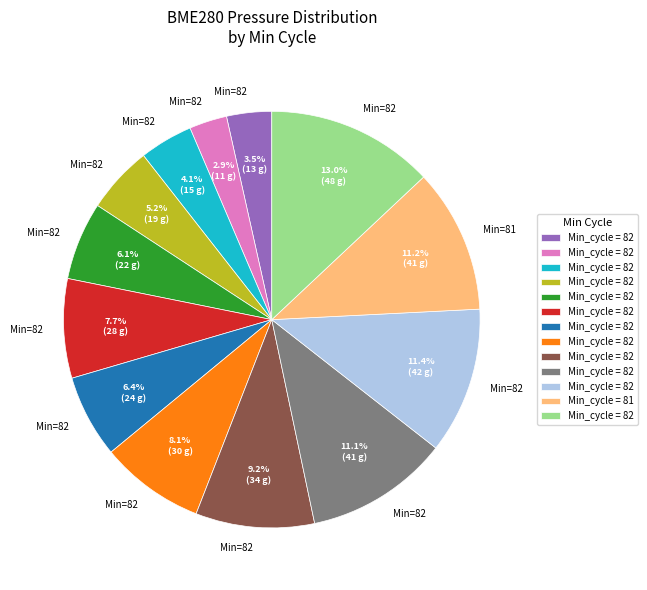

Does any single category account for the majority?

No